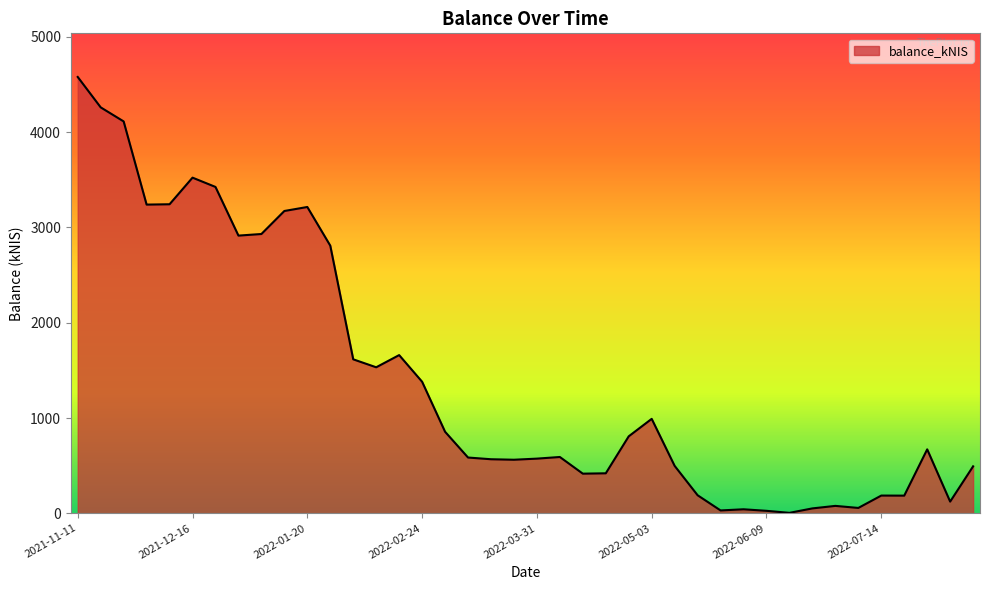

What is the greatest value displayed?

4579.0